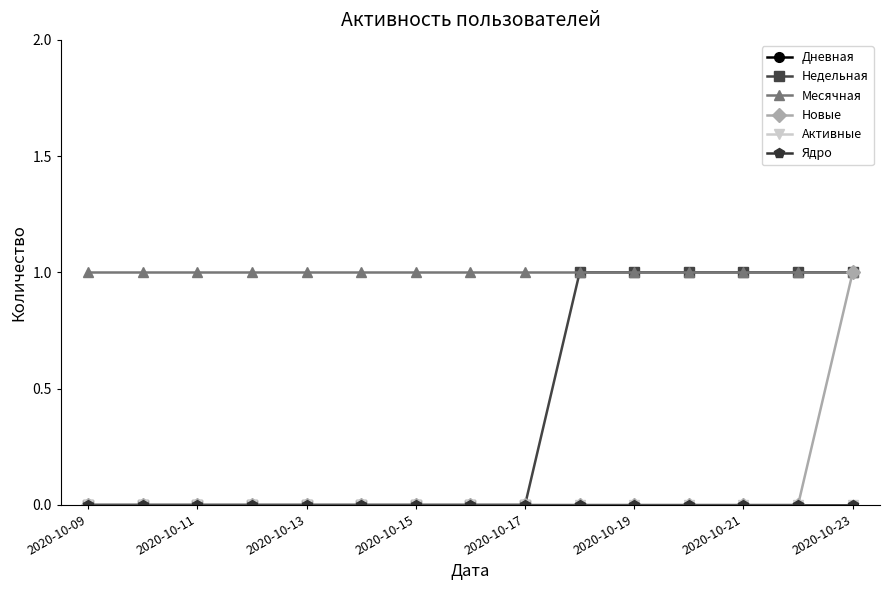

Which series has the largest range (max minus min)?

Недельная